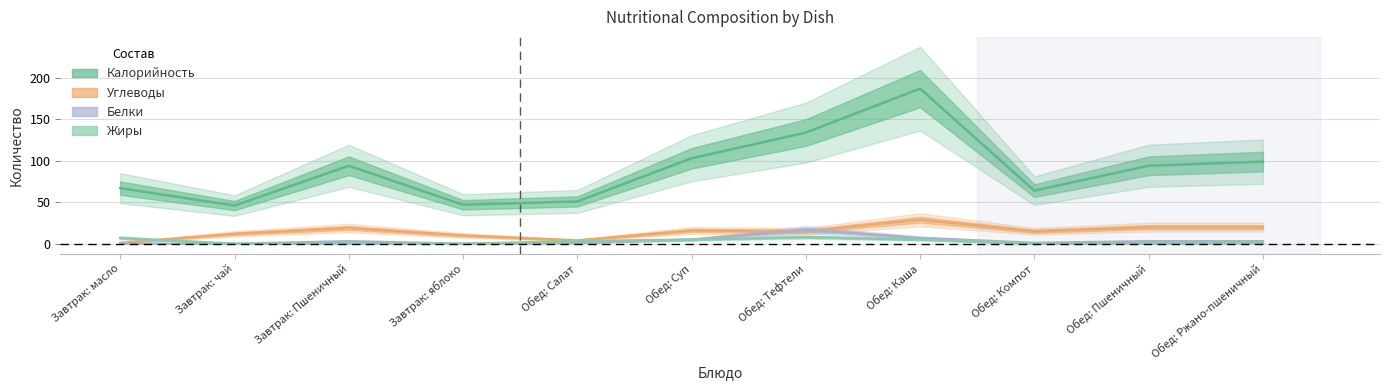

Where is the first local maximum for Белки?

Завтрак: Пшеничный